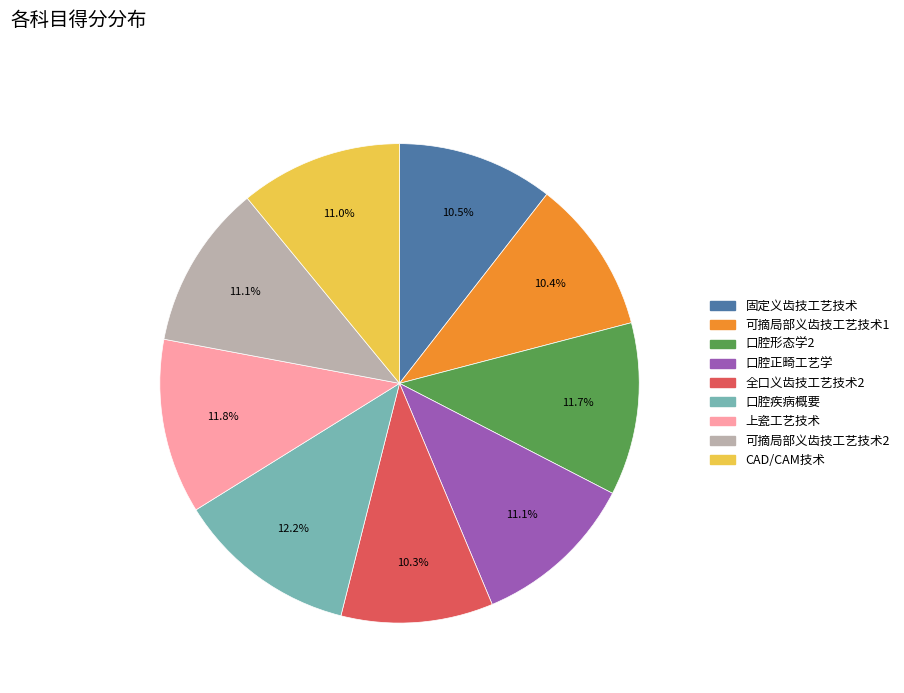

Count the number of slices in the pie.

9